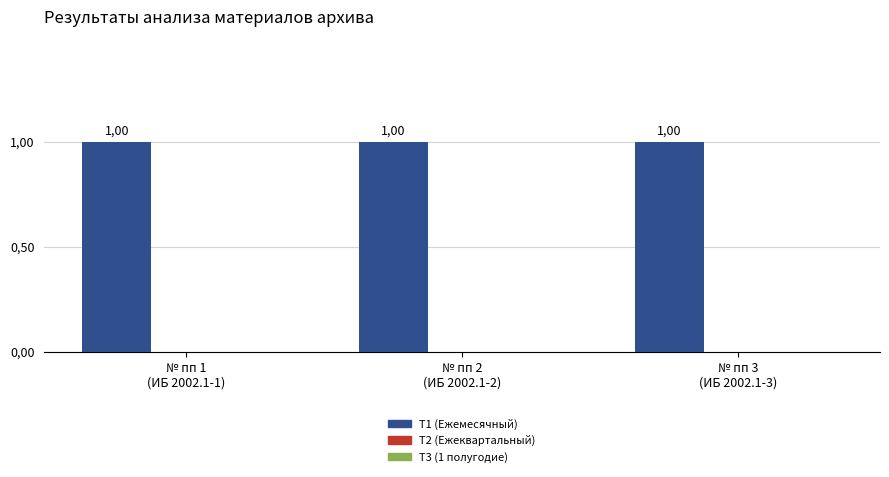

Between № пп 2
(ИБ 2002.1-2) and № пп 3
(ИБ 2002.1-3), which is larger?

№ пп 2
(ИБ 2002.1-2)